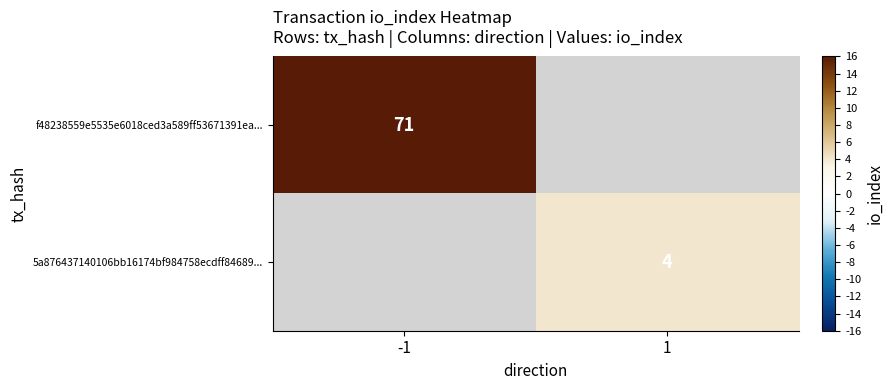

At how many categories does at least one series exceed 54?

1